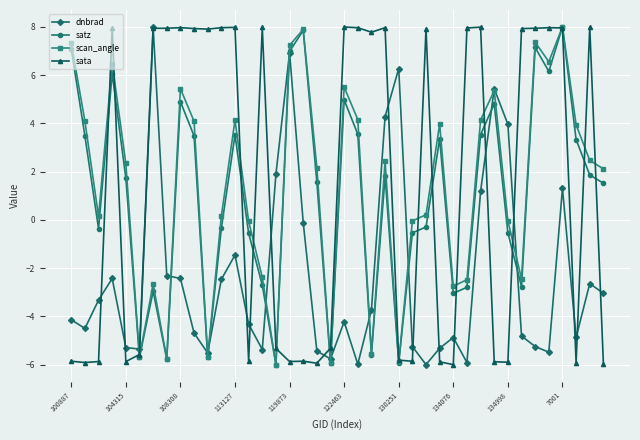

At how many categories does at least one series exceed 1?

34